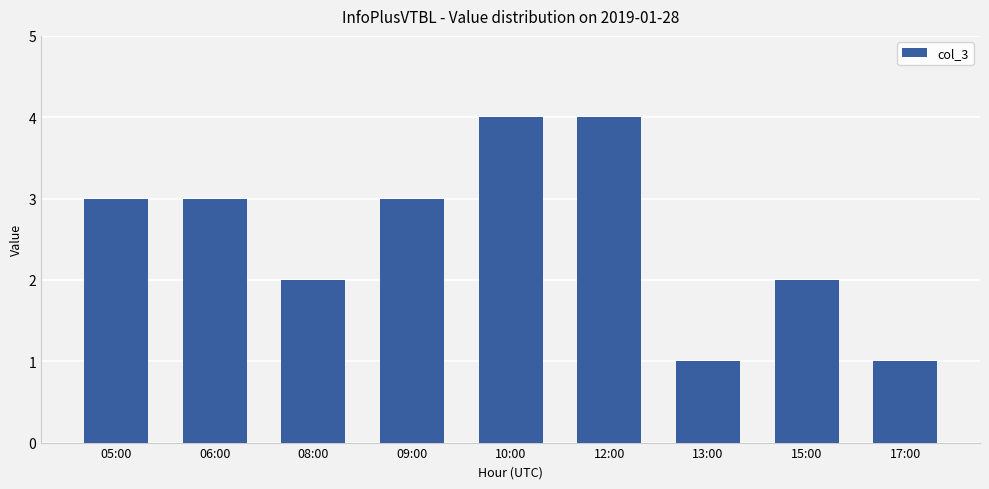

How many values are below 3?

4